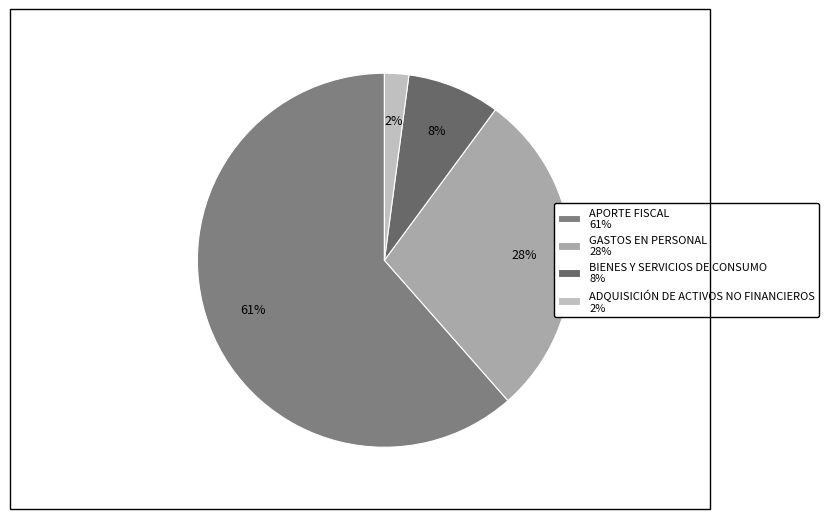

What is the smallest slice in the pie chart?

ADQUISICIÓN DE ACTIVOS NO FINANCIEROS